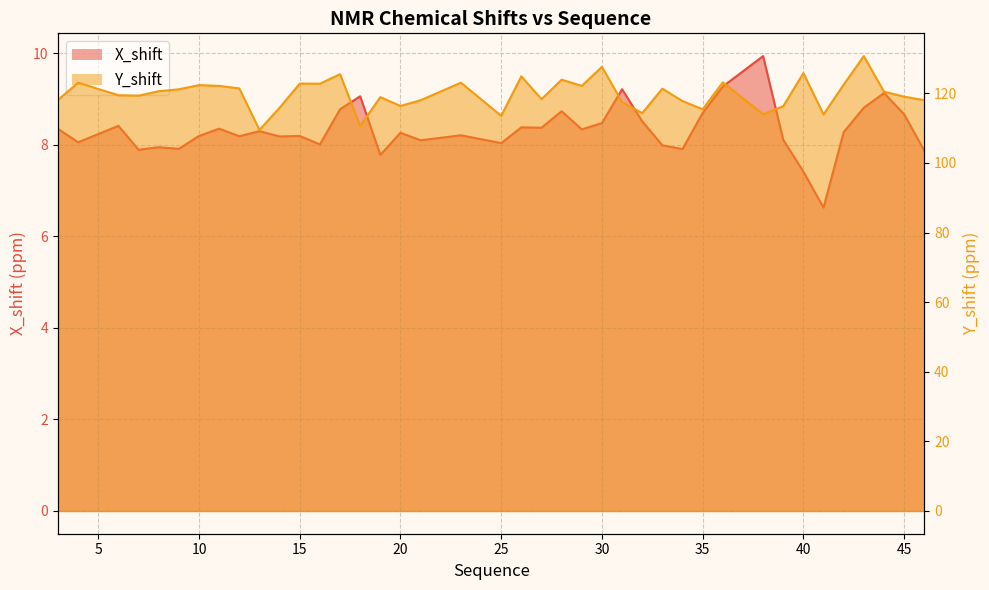

At which category does the chart reach its minimum across all series?

41